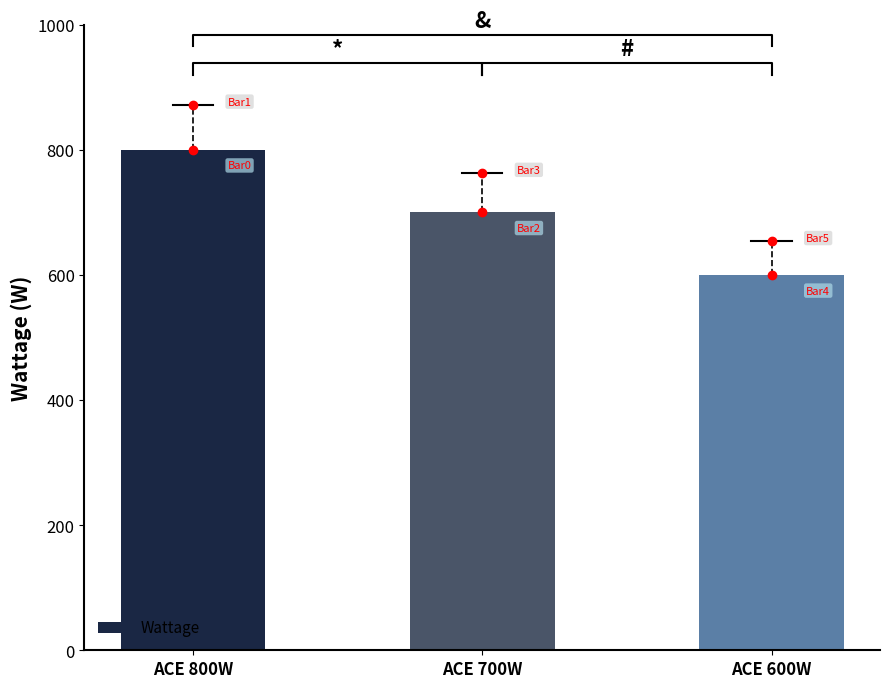

What value does the data have at ACE 800W, to the nearest 5?

800